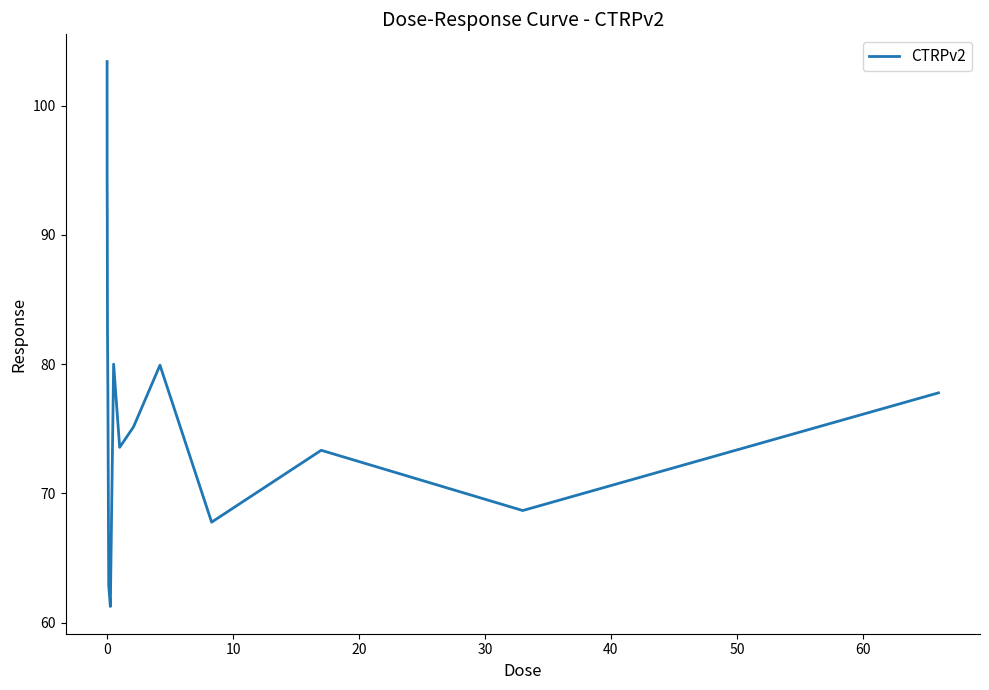

True or false: there are more than 1 points higher than both neighbors.

True